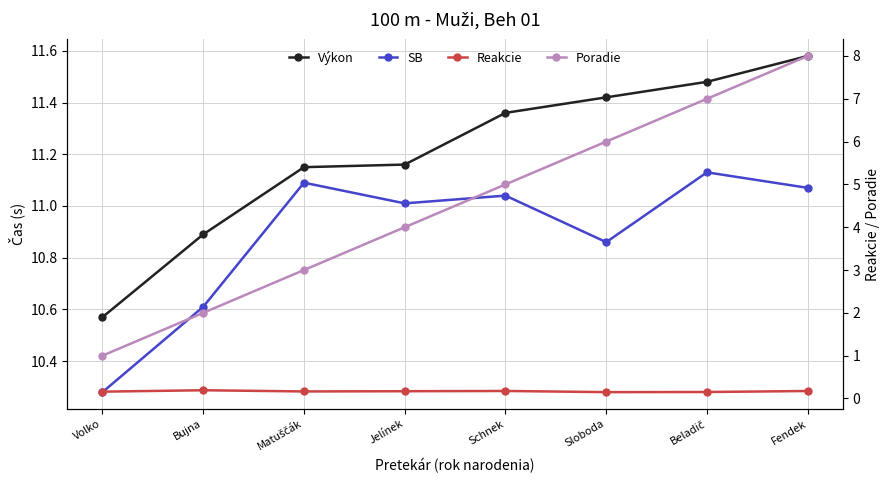

True or false: Poradie and Výkon cross at least once.

False